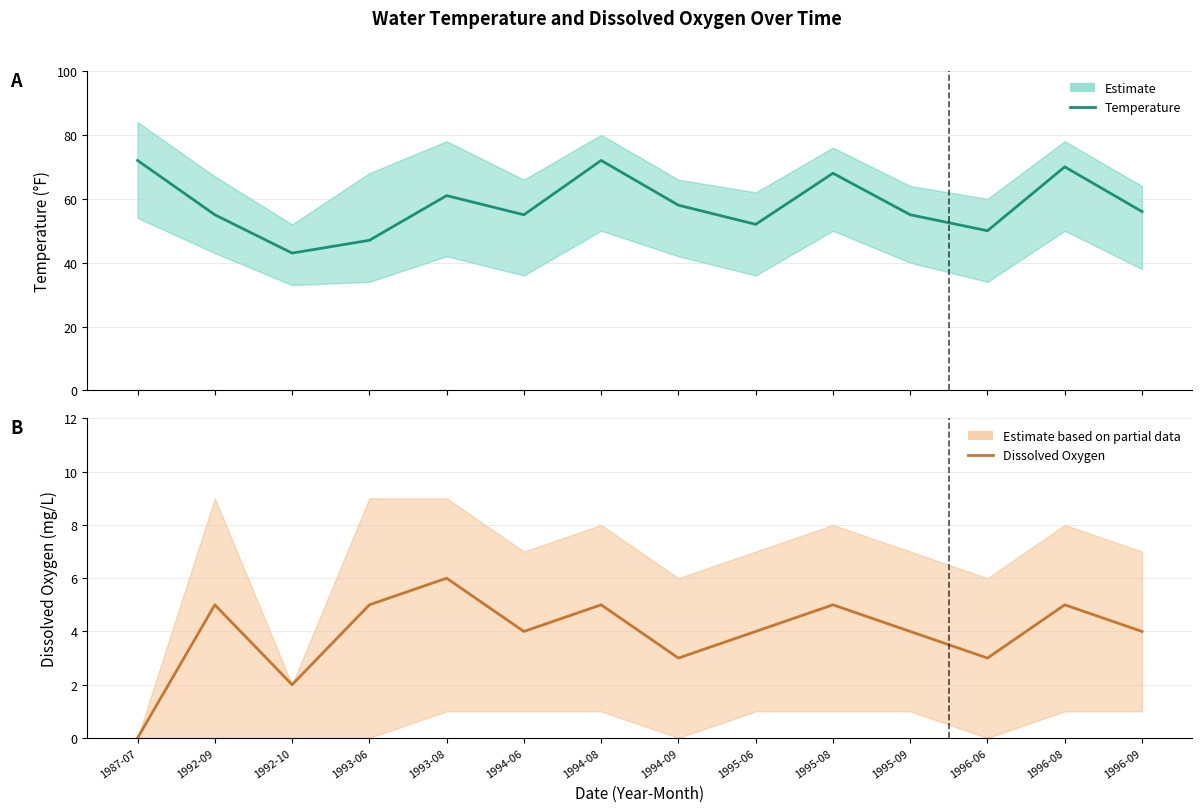

The Temperature (mean) series shows 72 at 1995-09. True or false?

False